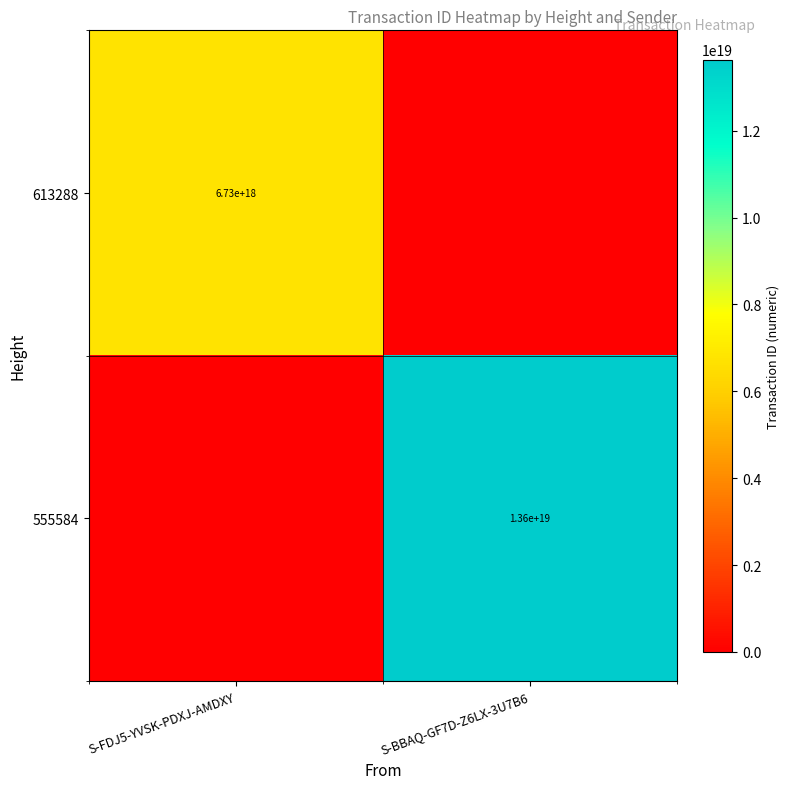

Is it true that 555584 equals 13600000000000000000 at S-BBAQ-GF7D-Z6LX-3U7B6?

True